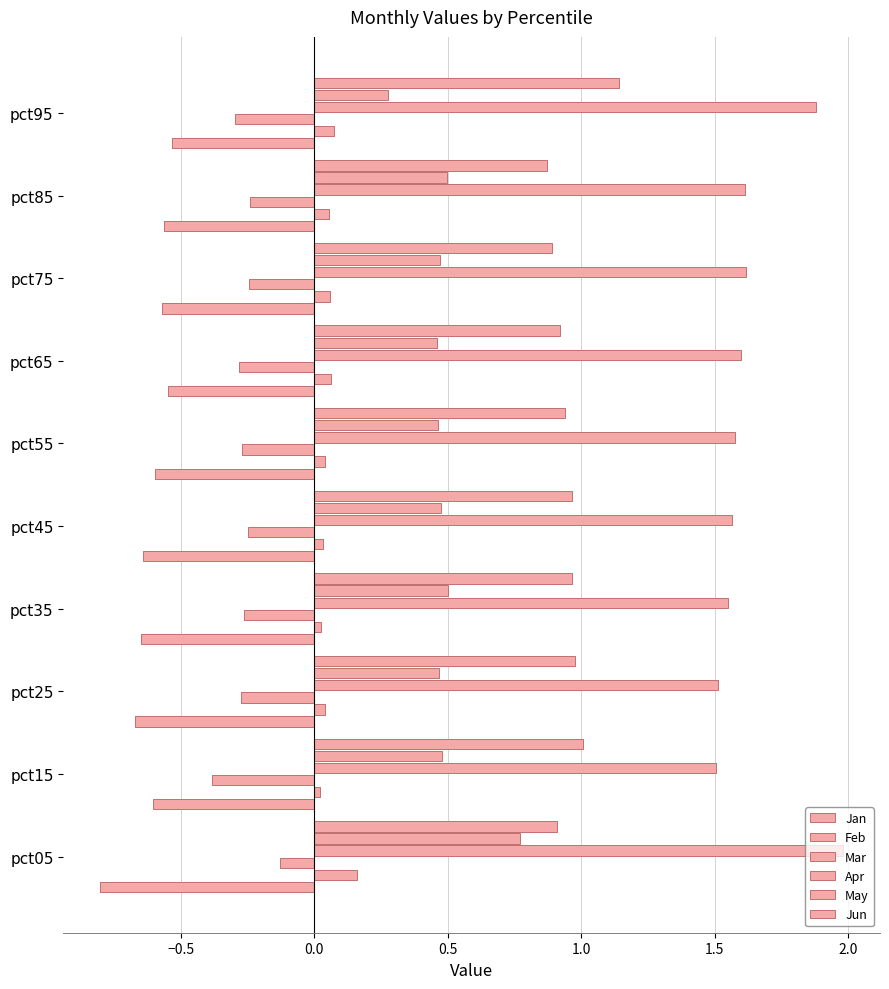

How many data points does each series have?

10